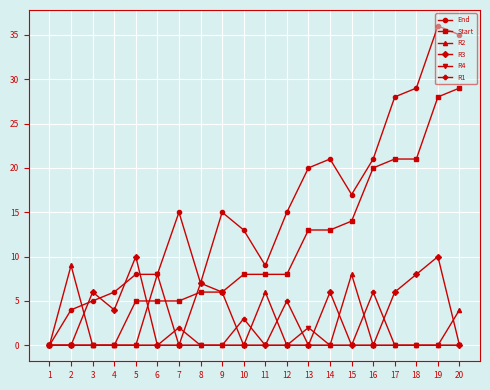

What is the maximum value for R2?

9